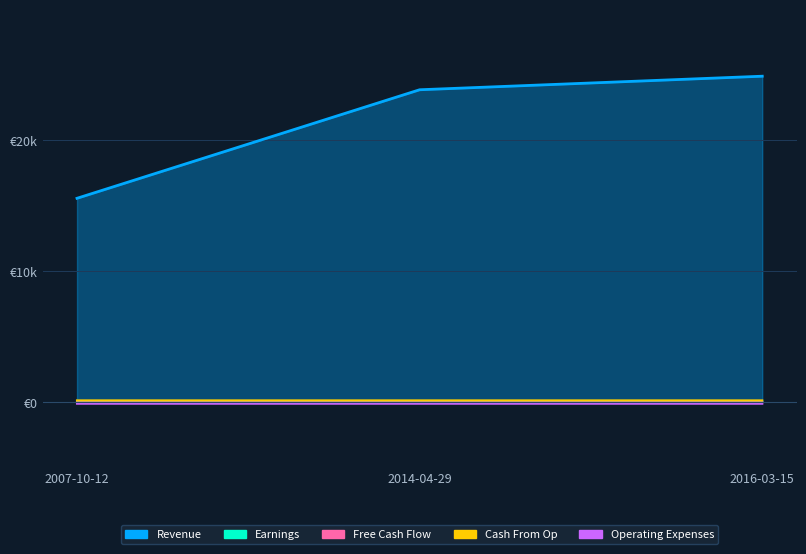

The Free Cash Flow series shows -14.2 at 2014-04-29. True or false?

False